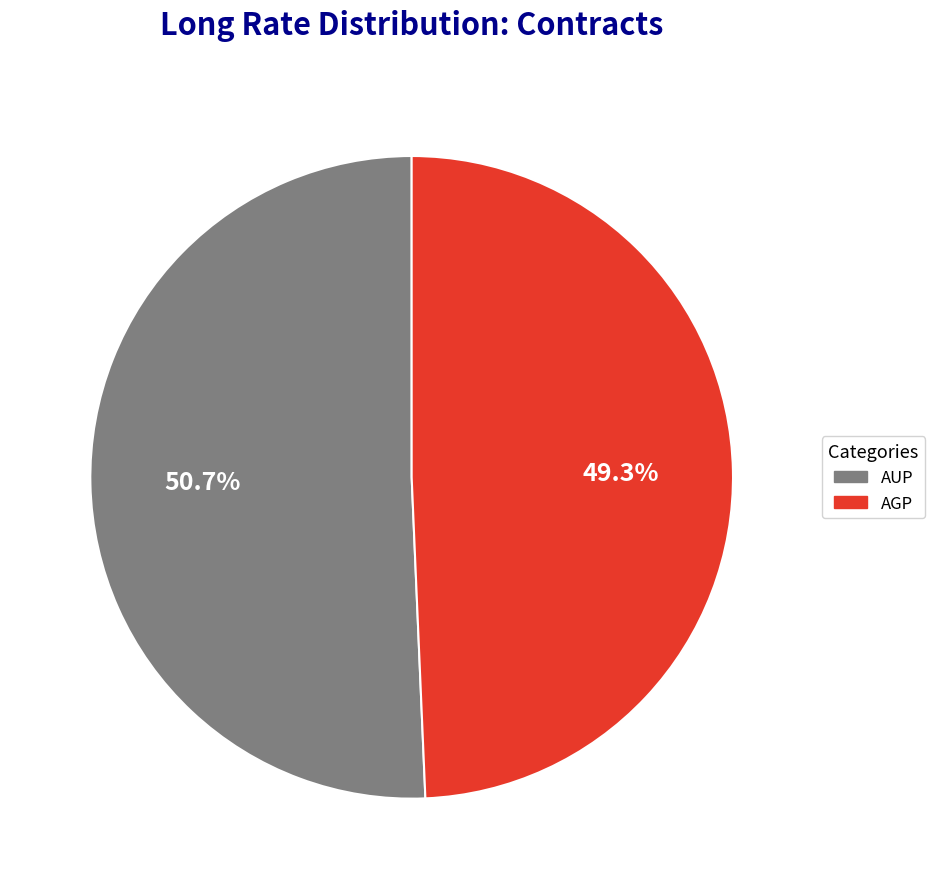

Is there a majority slice in this chart?

Yes